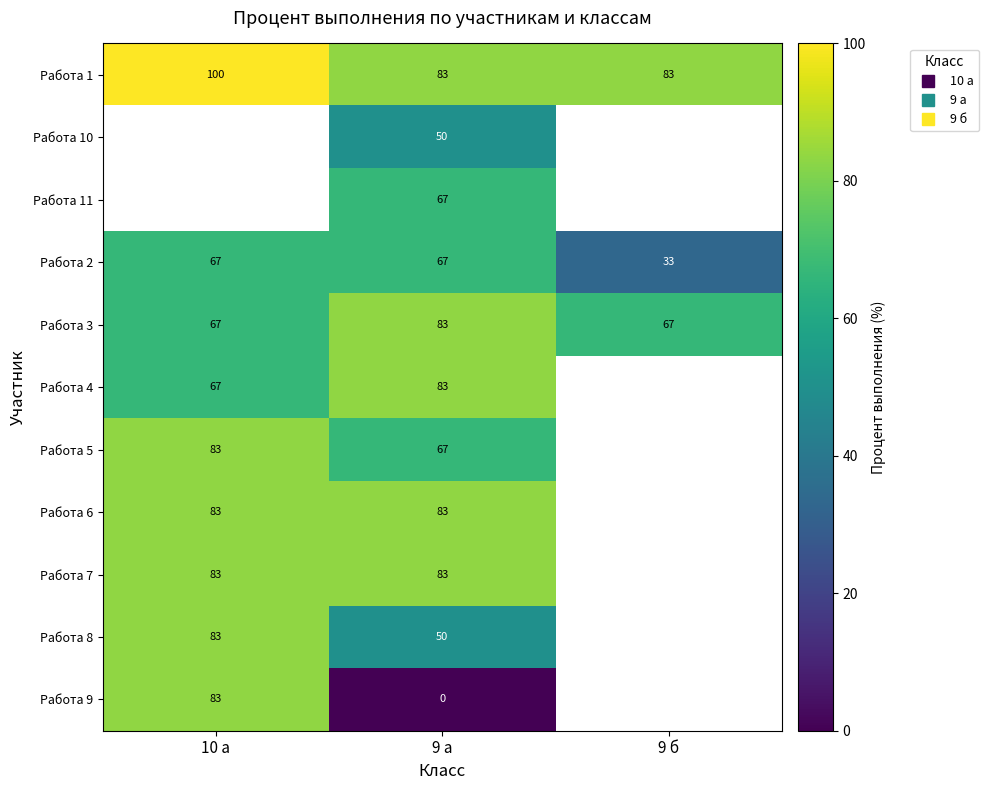

Which series has the largest range (max minus min)?

Работа 9